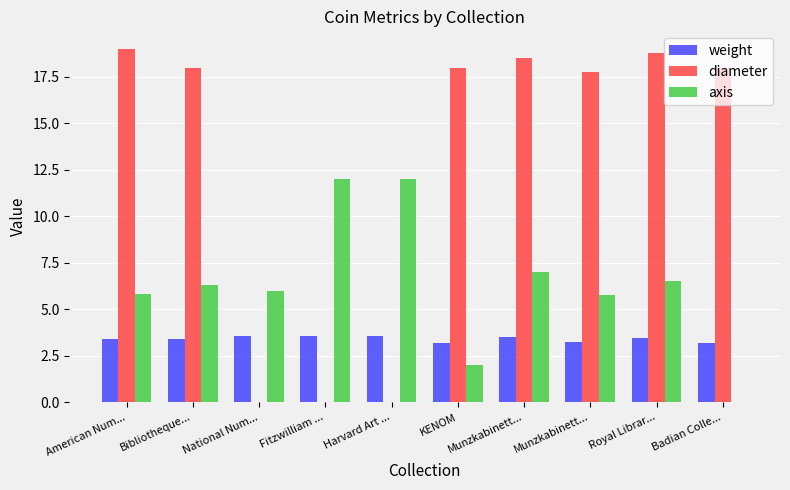

The value of diameter at Bibliotheque... is 18.0. True or false?

True